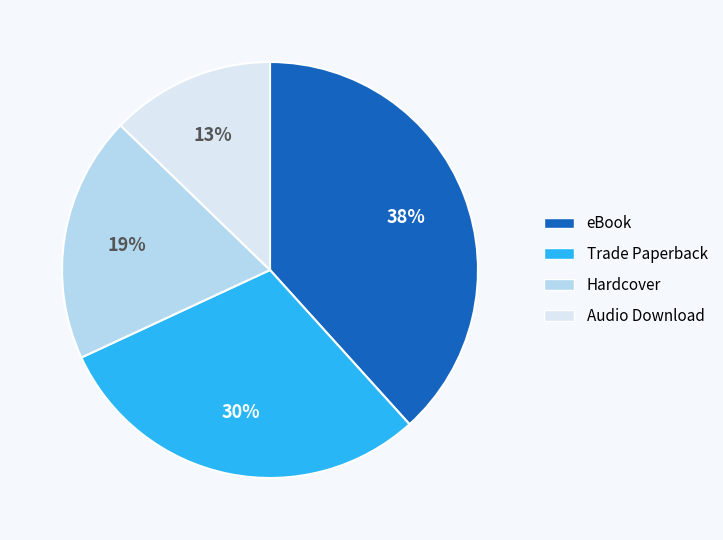

Which has a higher value, Trade Paperback or Hardcover?

Trade Paperback